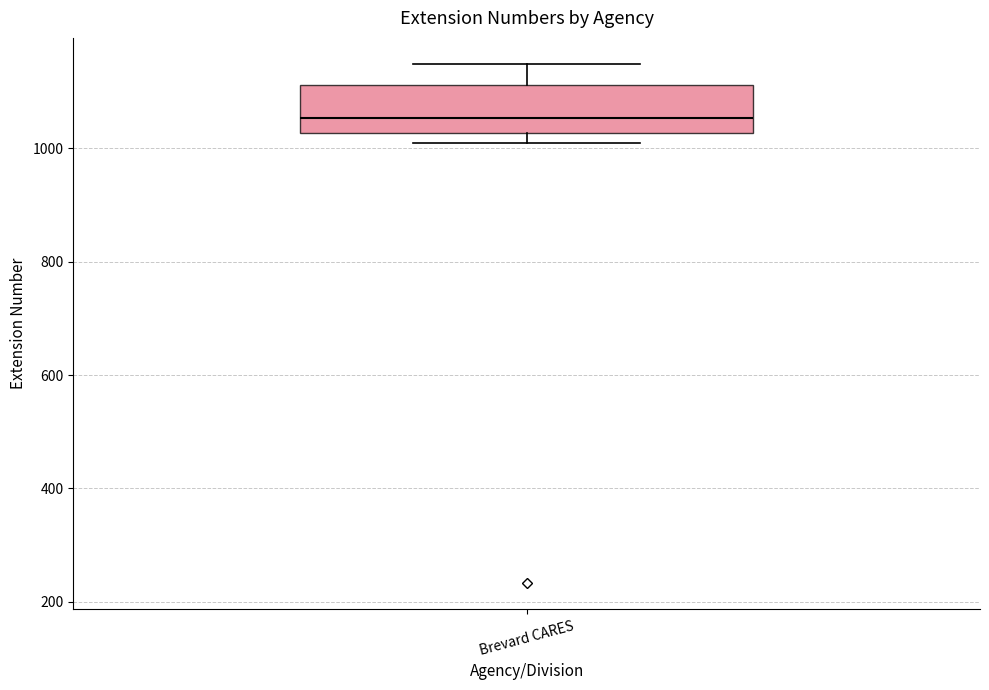

Transcribe this box plot: give where the median line is, the range the box spans, and where the two whiskers end, as read against the y-axis. The values are not printed on the chart, so give them approximately, as read against the axis.

median 1060, box 1020 to 1120, whiskers 1000 to 1140